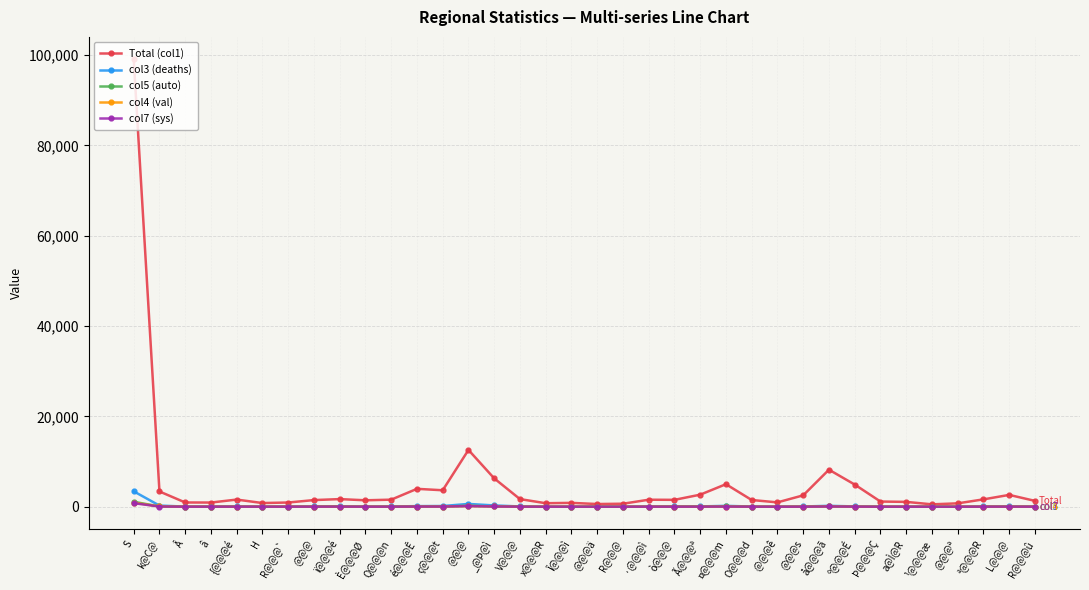

What is the smallest value displayed?

2